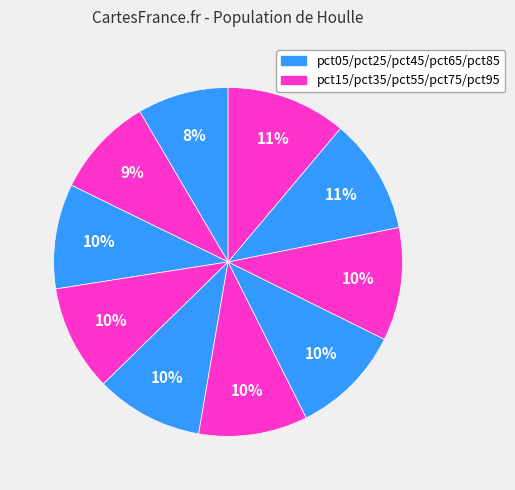

How many segments does this pie chart have?

10